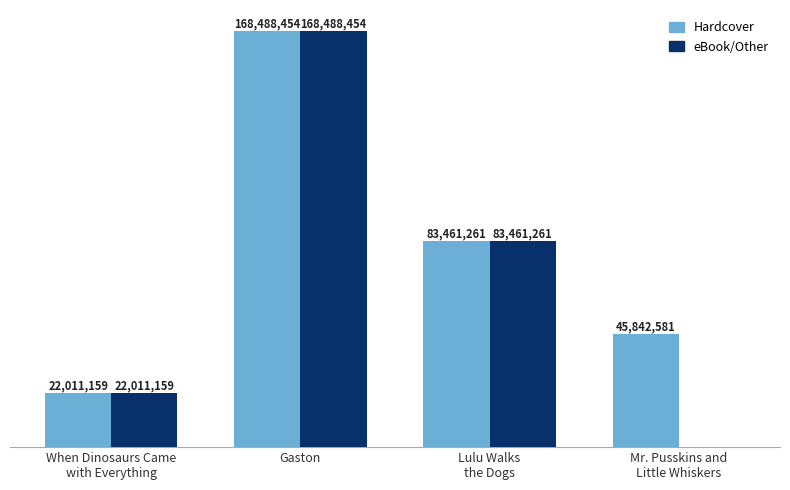

What are all the series names shown in the legend?

Hardcover, eBook/Other